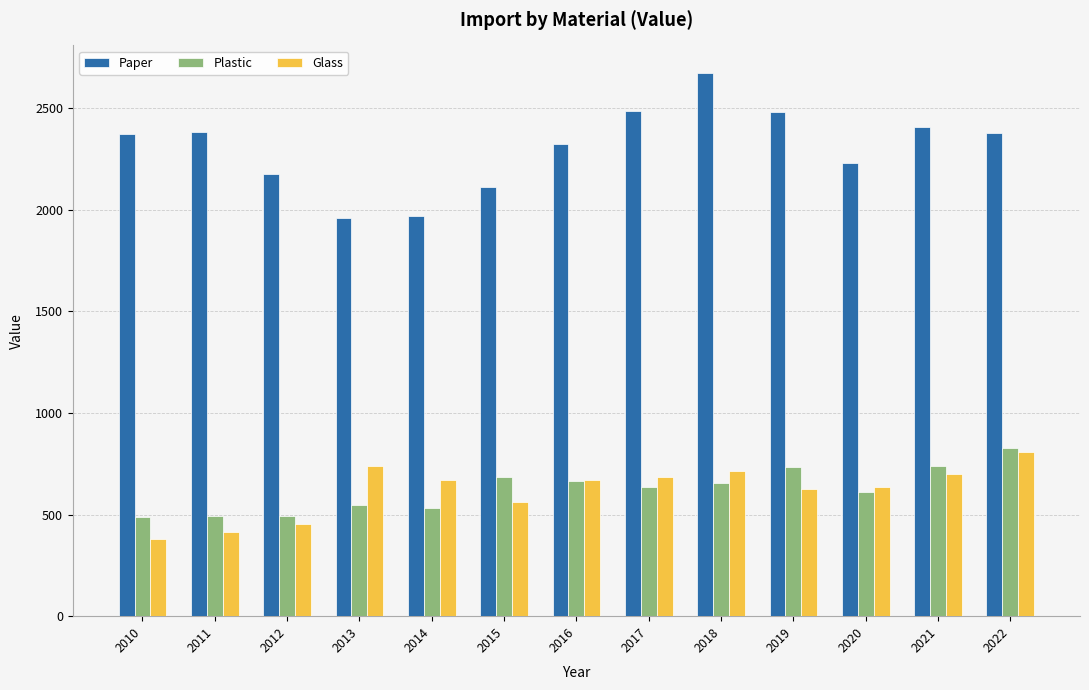

Which series has the largest range (max minus min)?

Paper